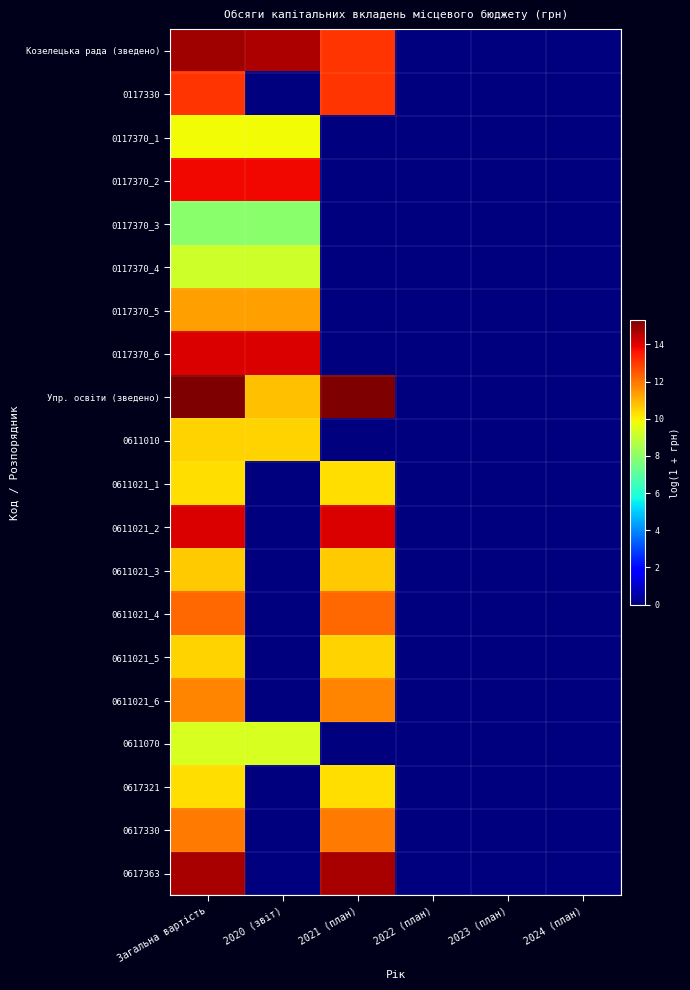

List the series in order of their peak value, highest first.

Упр. освіти (зведено), Козелецька рада (зведено), 0617363, 0611021_2, 0117370_6, 0117370_2, 0117330, 0611021_4, 0617330, 0611021_6, 0117370_5, 0611021_3, 0611010, 0611021_5, 0611021_1, 0617321, 0117370_1, 0611070, 0117370_4, 0117370_3